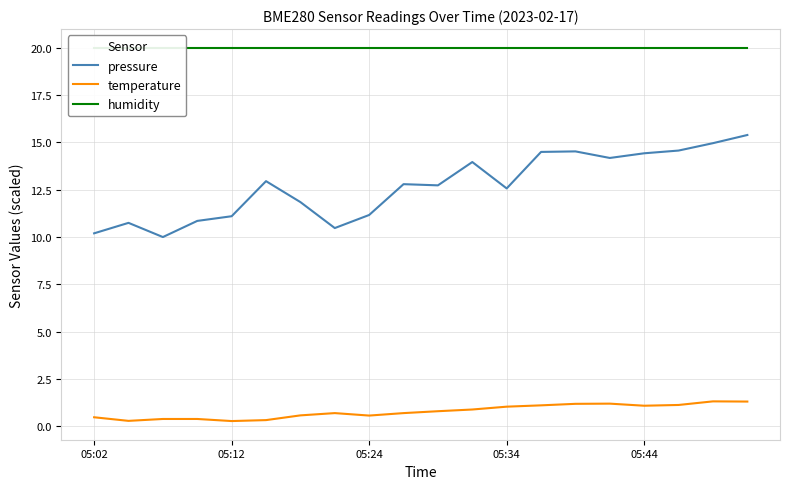

True or false: temperature has a value of 0.5 at 05:02.

True